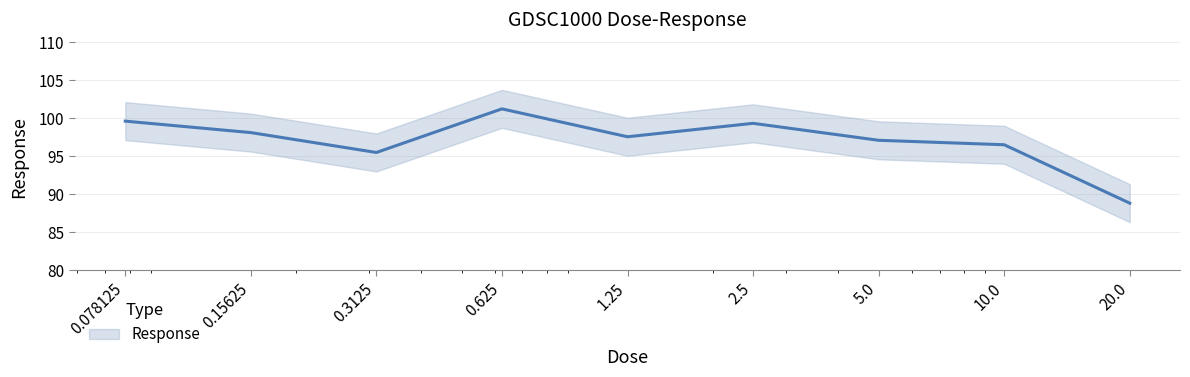

Rank the categories by value from highest to lowest.

0.625, 0.078125, 2.5, 0.15625, 1.25, 5.0, 10.0, 0.3125, 20.0